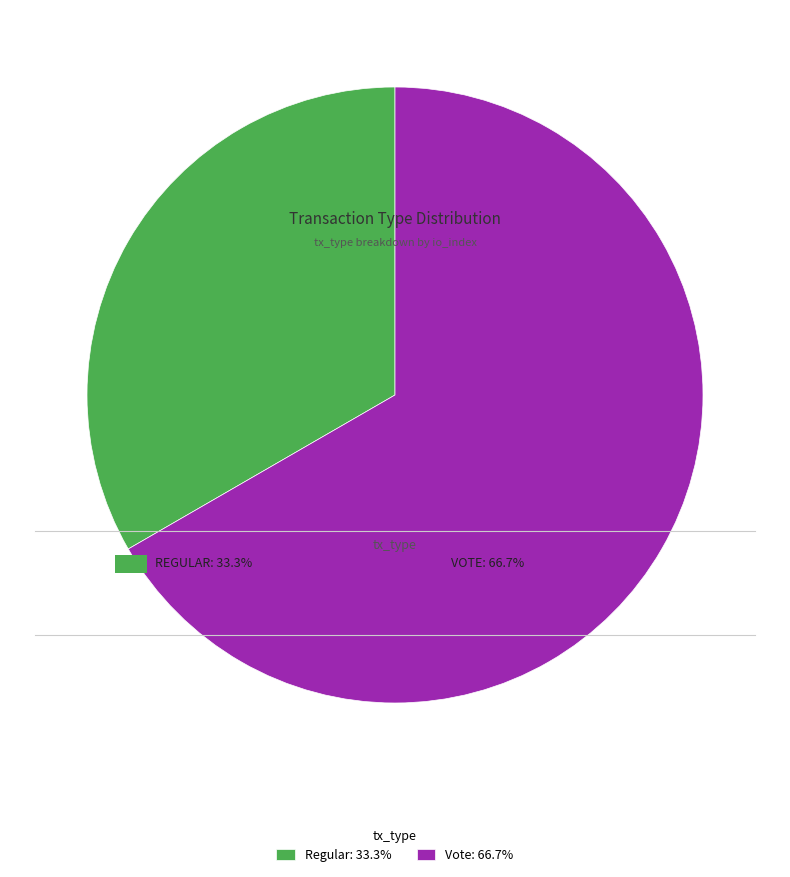

How many segments does this pie chart have?

2